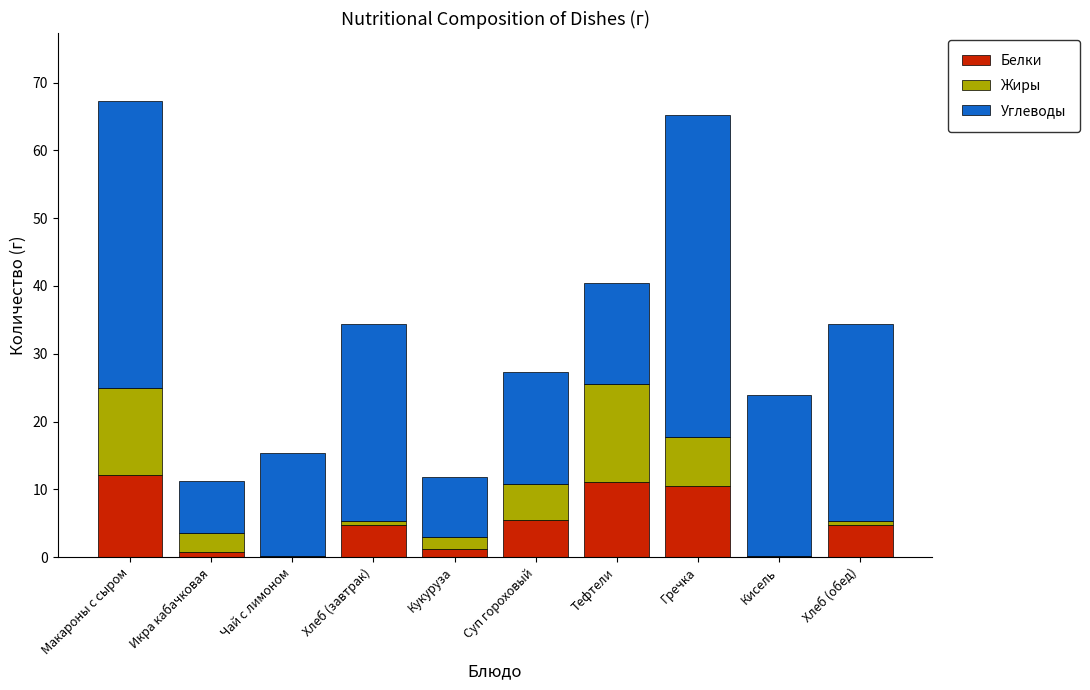

How many data points does each series have?

10